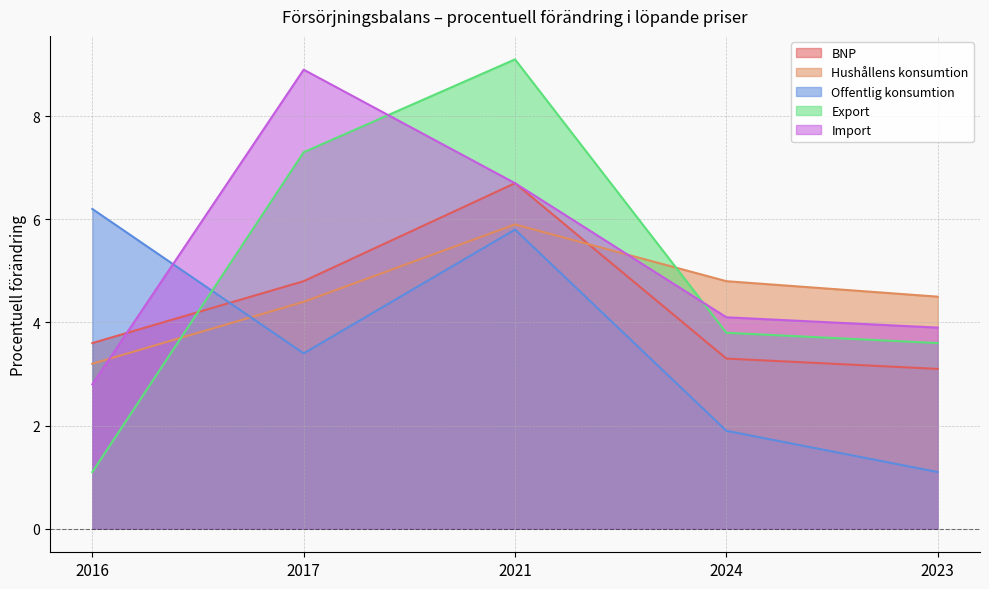

What is the label of the 4th point from the right?

2017